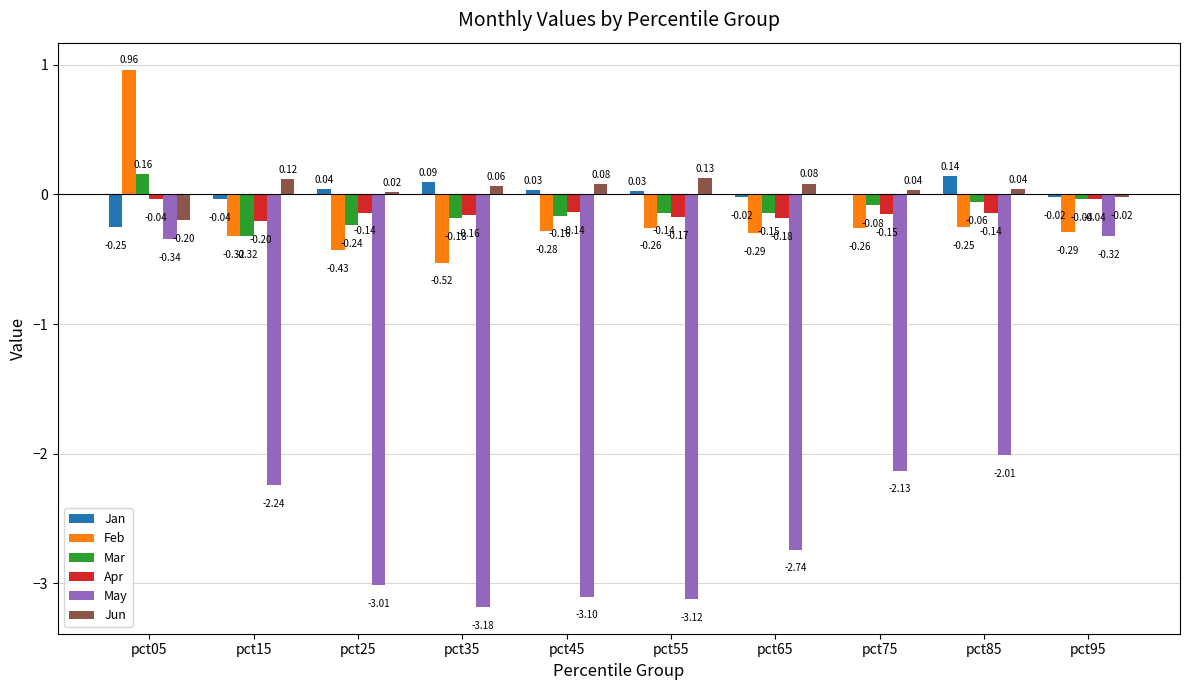

Is the value of May at pct65 greater than the value of Apr at pct15?

No